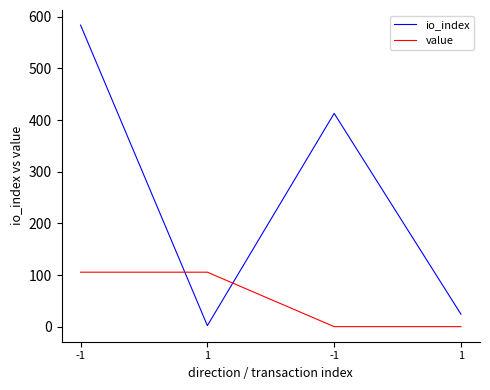

Count the number of data series in this chart.

2